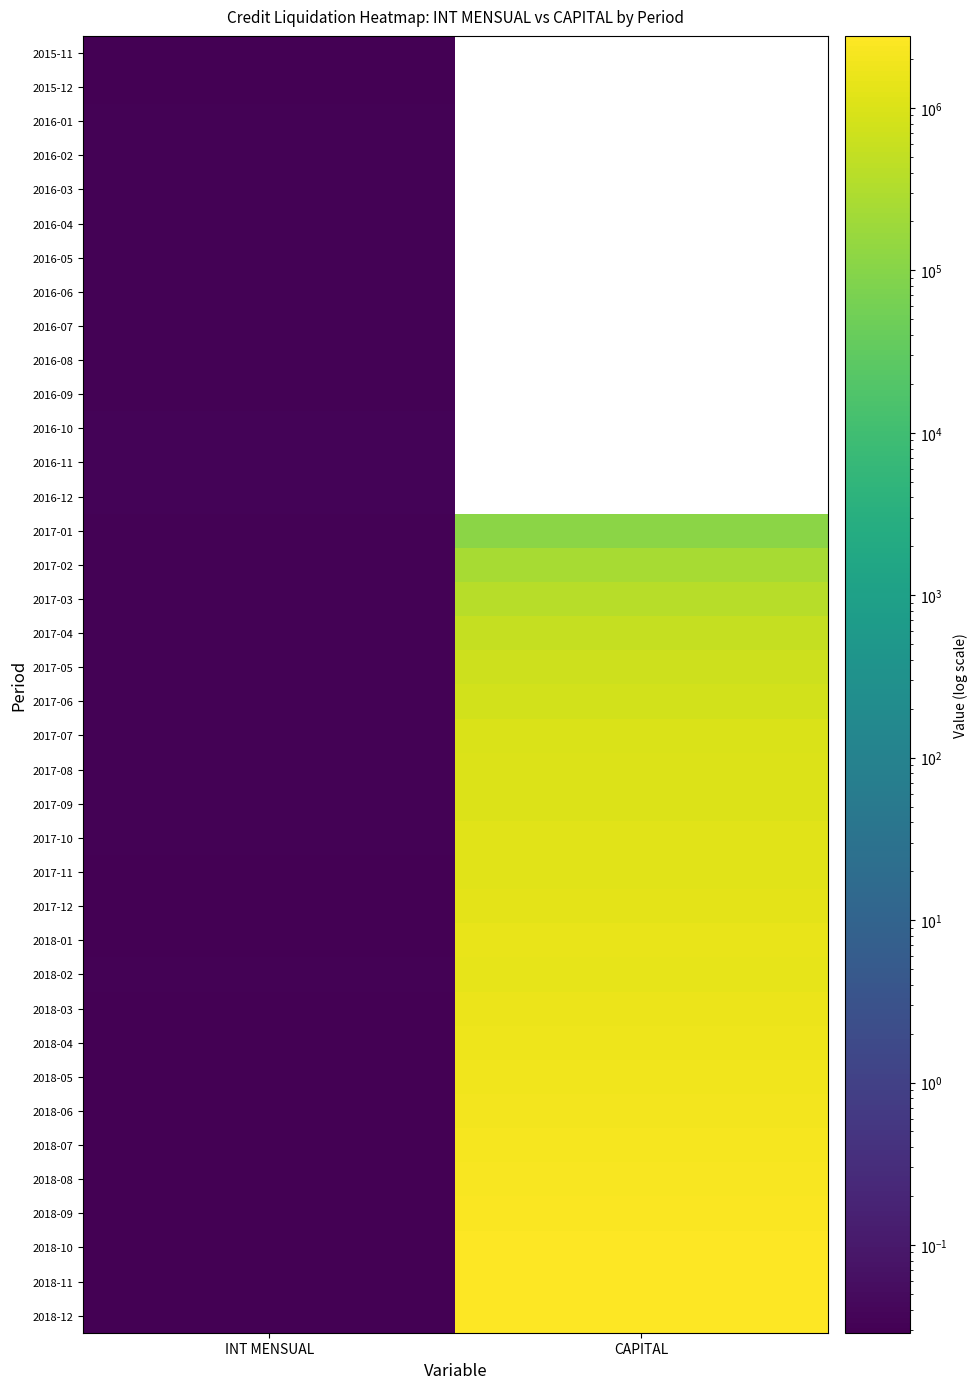

What is the greatest value displayed?

2774241.6